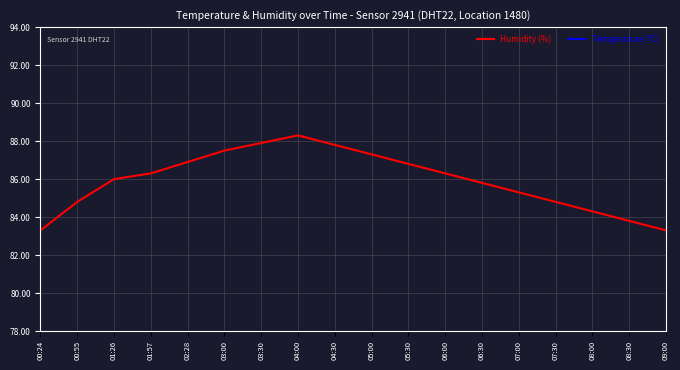

Which category has the highest value in the Temperature (°C) series?

00:24